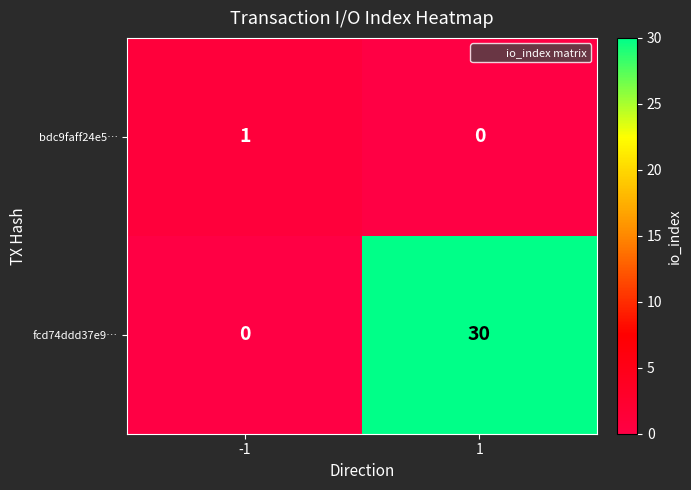

What is the total value across all series at -1?

1